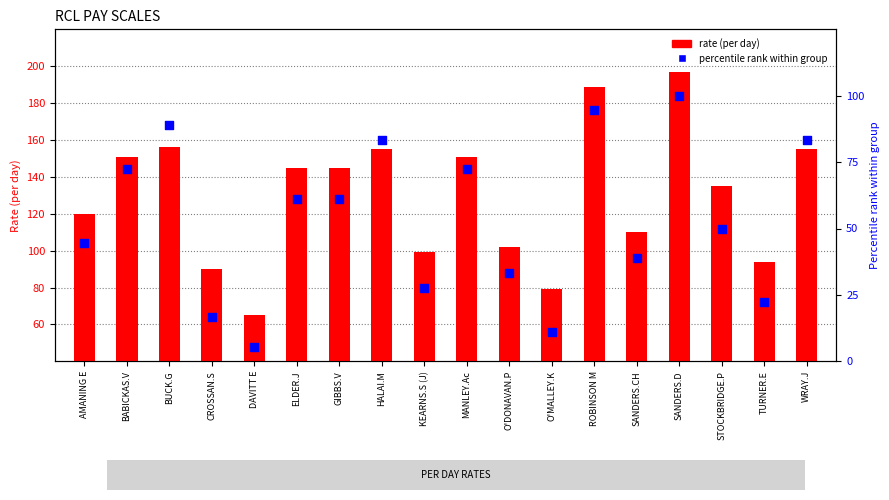

Which series has the largest total across all categories?

rate (per day)